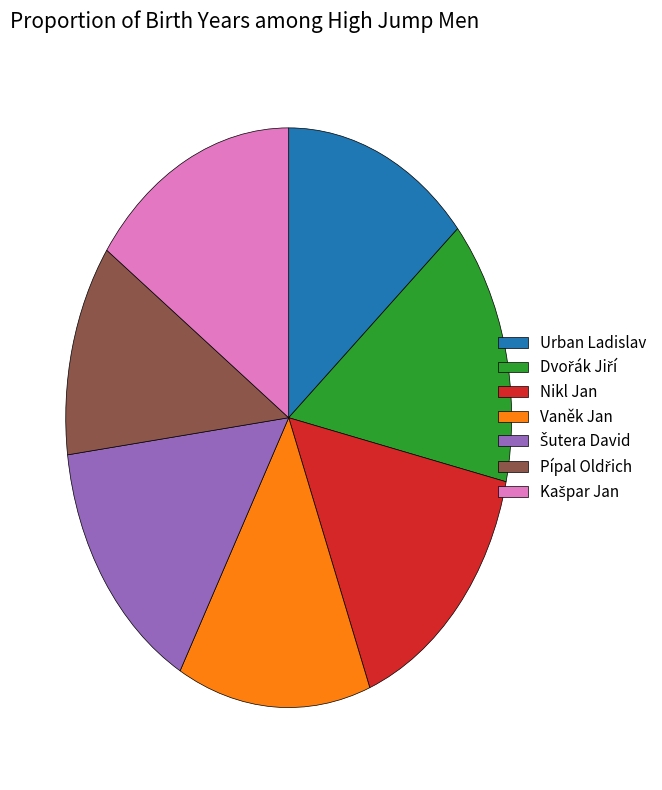

Does any single category account for the majority?

No